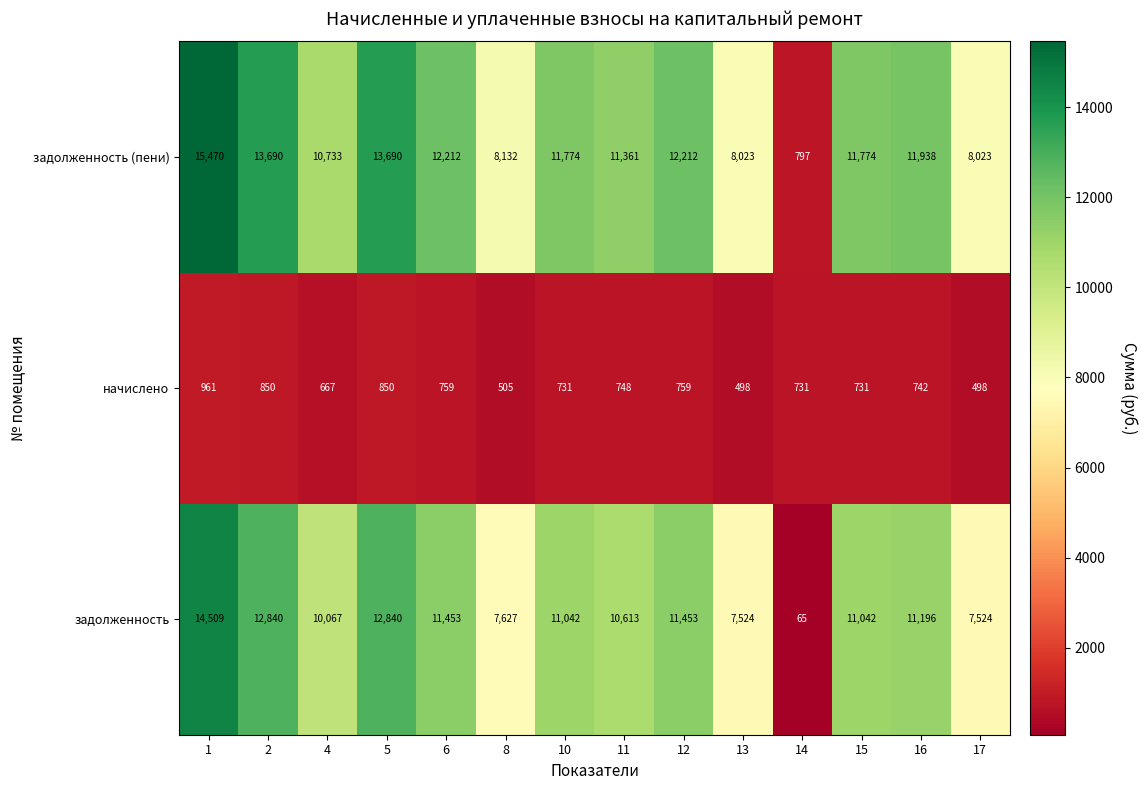

Which series has the largest total across all categories?

задолженность (пени)